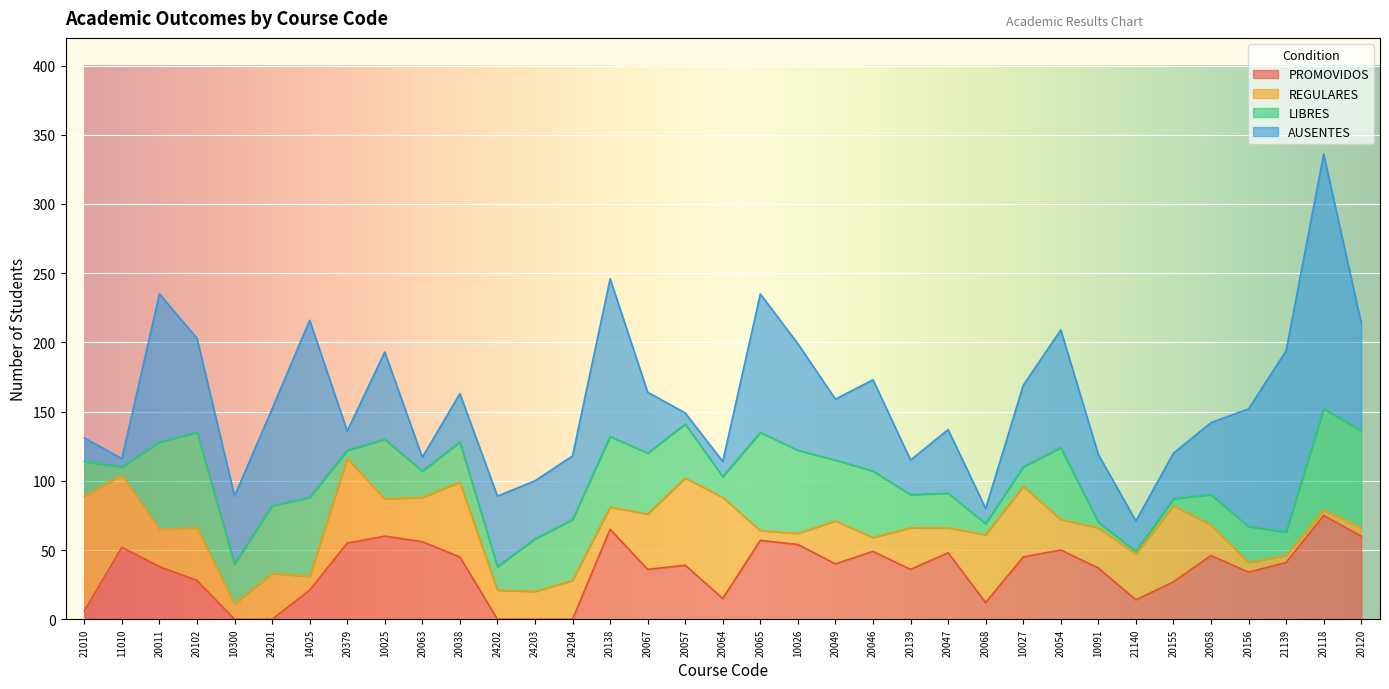

Between 20139 and 20120, which series saw the biggest shift?

AUSENTES